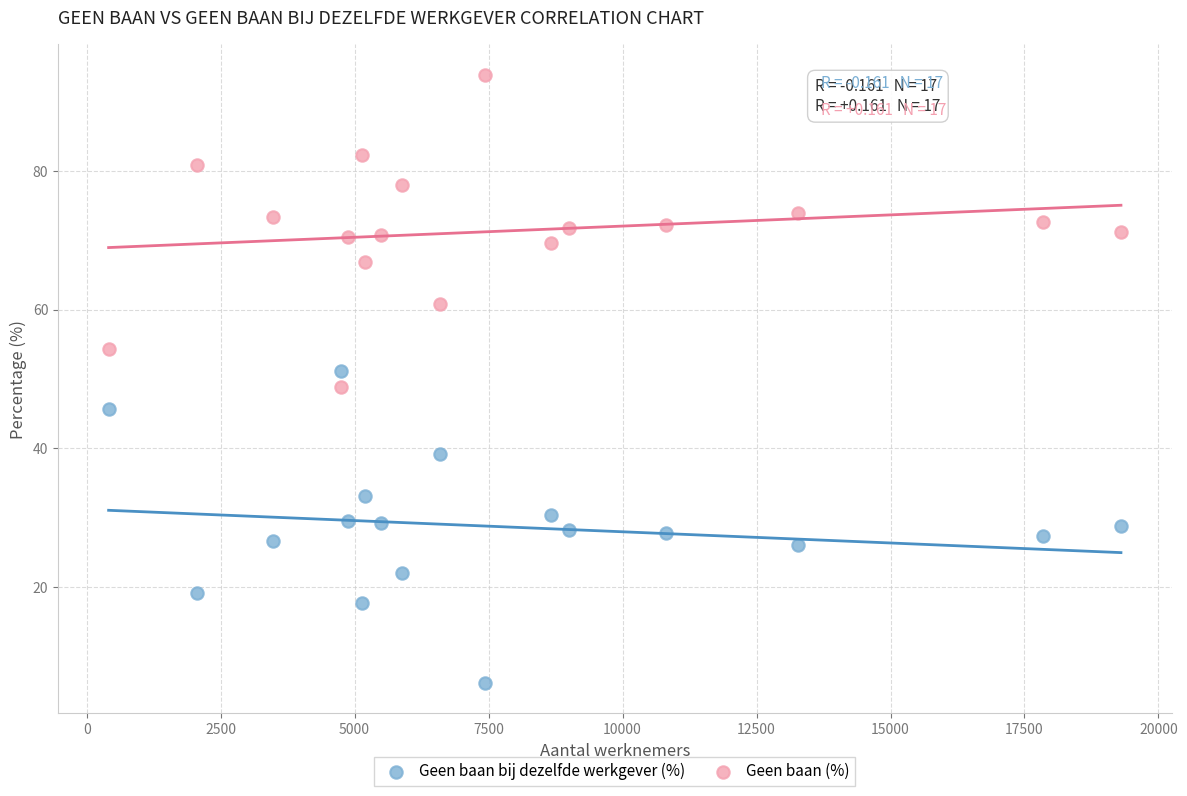

Across all data points, what is the range of Y values (max minus min)?

87.6